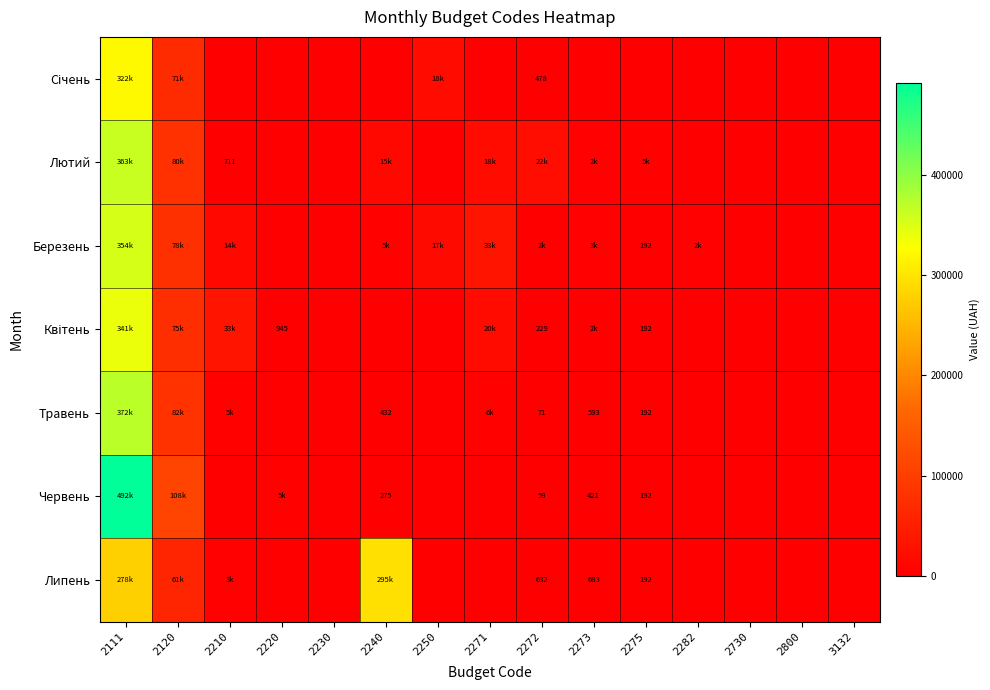

Rank the series by their maximum value, from lowest to highest.

Липень, Січень, Квітень, Березень, Лютий, Травень, Червень